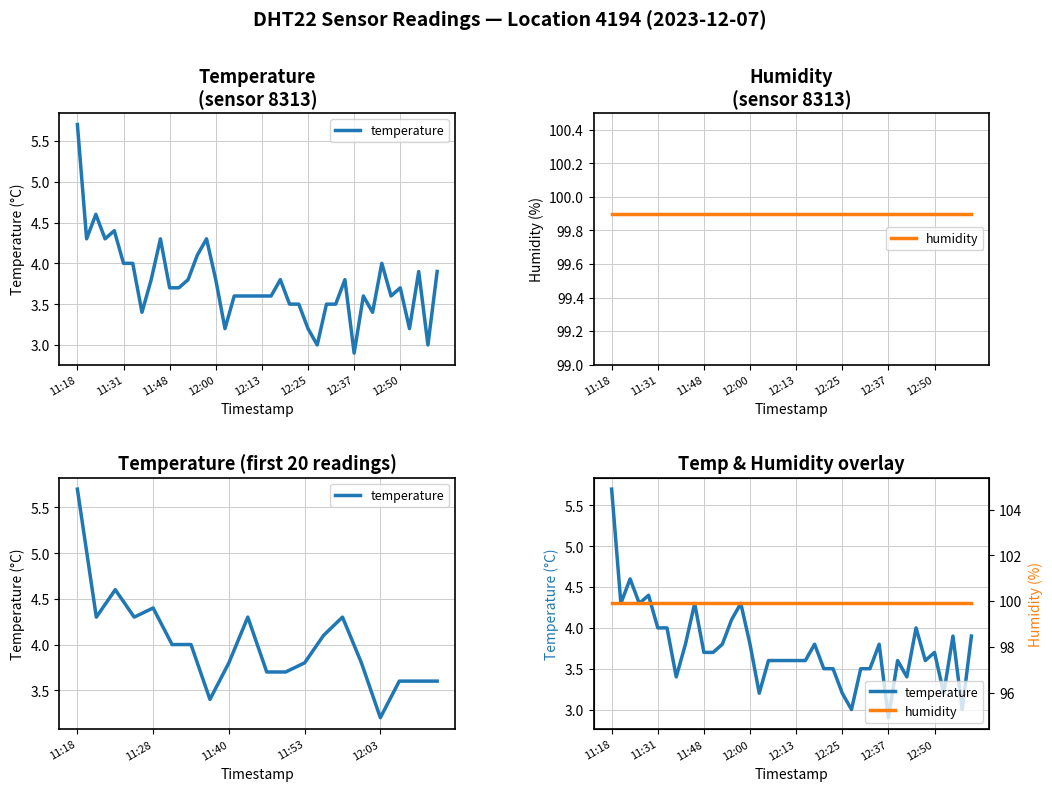

What is the greatest value displayed?

99.9